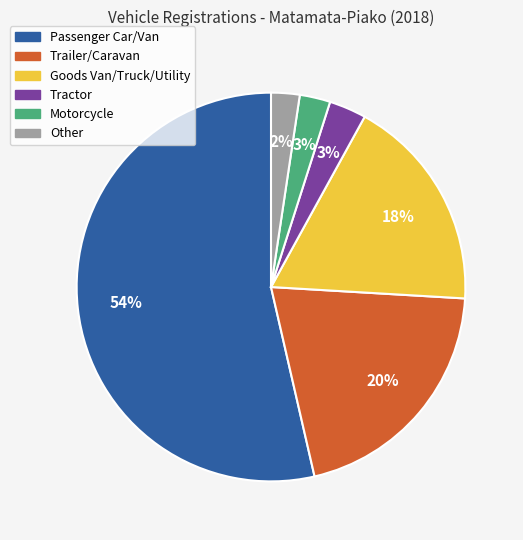

Between Passenger Car/Van and Trailer/Caravan, which is larger?

Passenger Car/Van